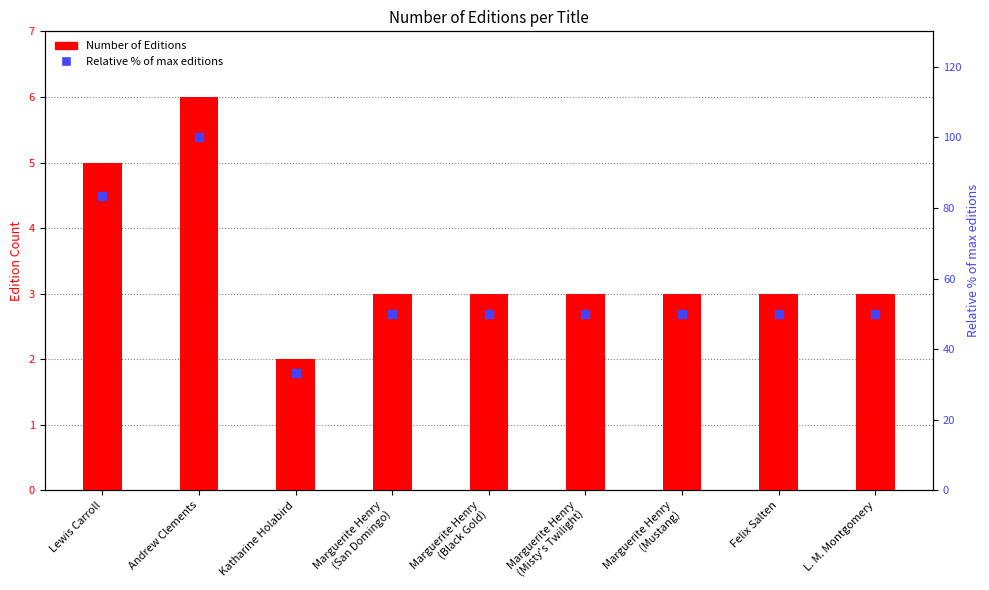

At how many categories does at least one series exceed 3?

9